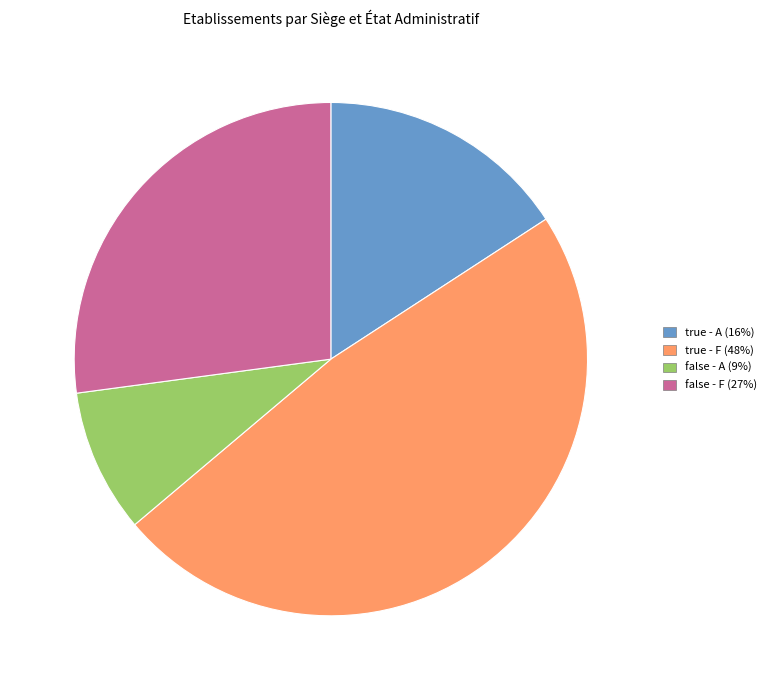

The true - A slice represents 22% of the pie. True or false?

False